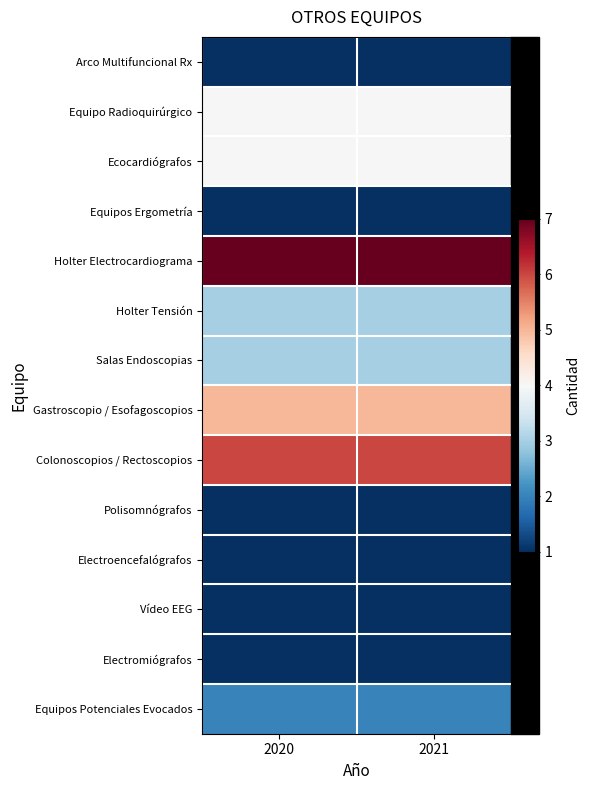

Between 2020 and 2021, which series saw the biggest shift?

Arco Multifuncional Rx